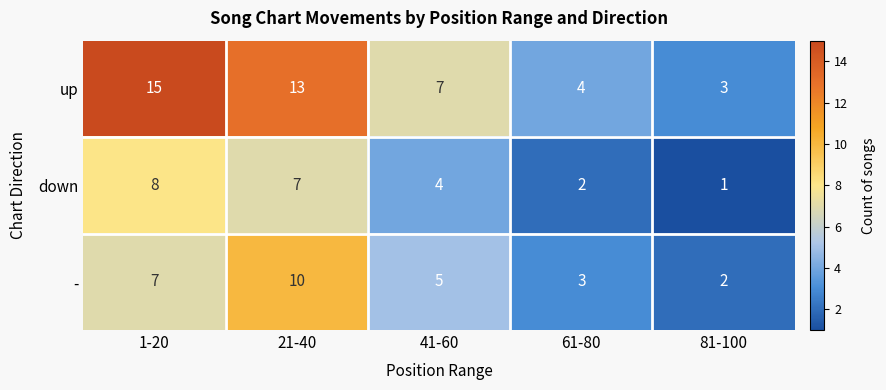

Count the - values in the range 3 to 7.

3